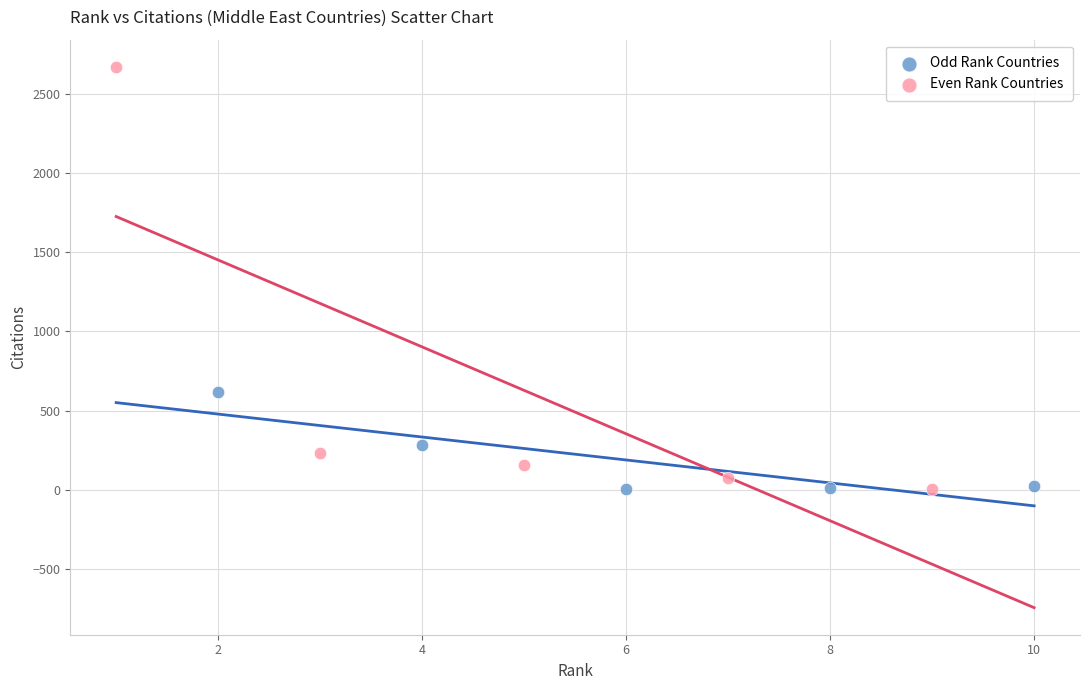

What are all the series names shown in the legend?

Odd Rank Countries, Even Rank Countries